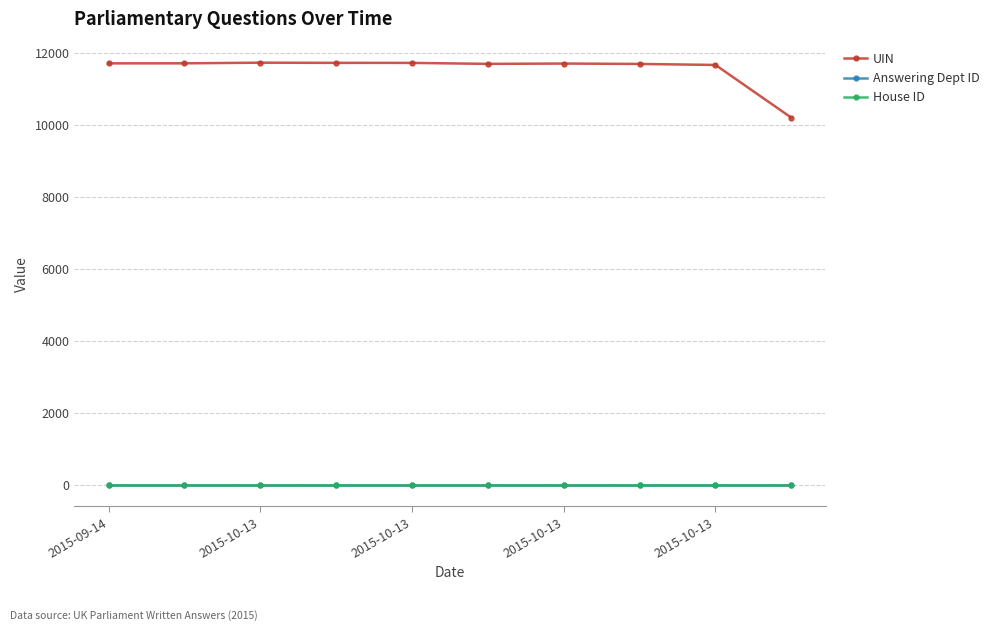

Which series has the largest total across all categories?

UIN